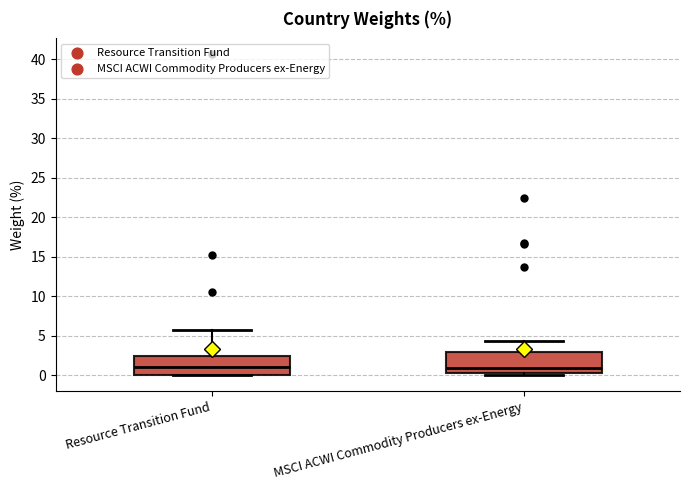

Where does the upper whisker of the box for MSCI ACWI Commodity Producers ex-Energy end on the y-axis? The values are not printed on the chart, so give them approximately, as read against the axis.

4.5